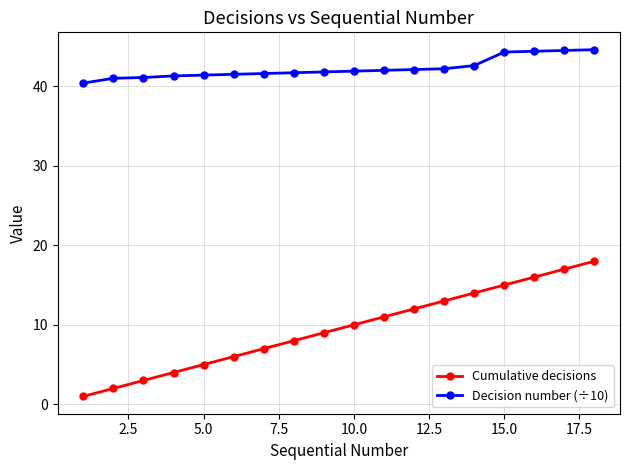

True or false: Cumulative decisions and Decision number (÷10) intersect in this chart.

False